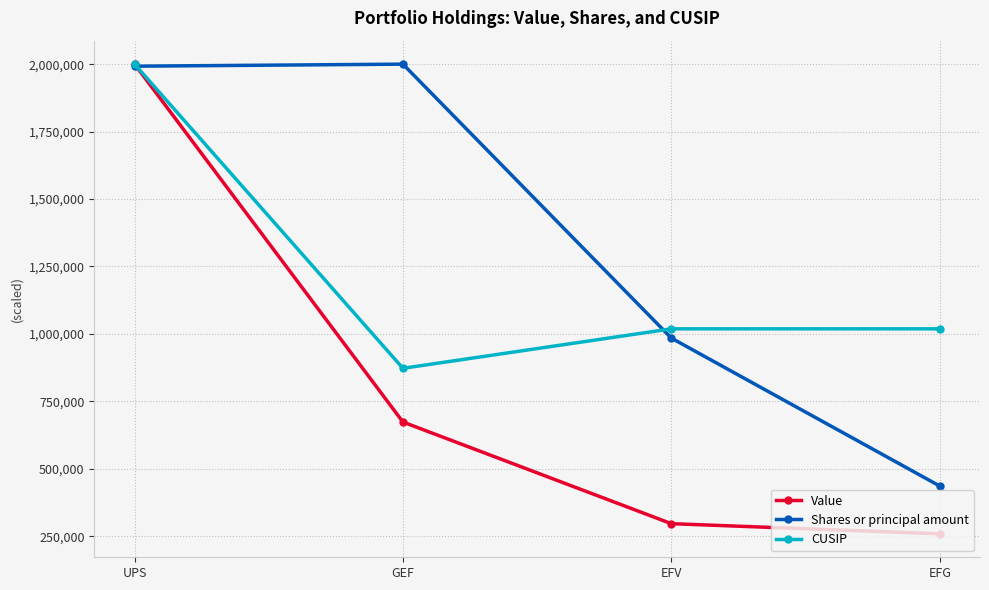

What position from the left is GEF?

2